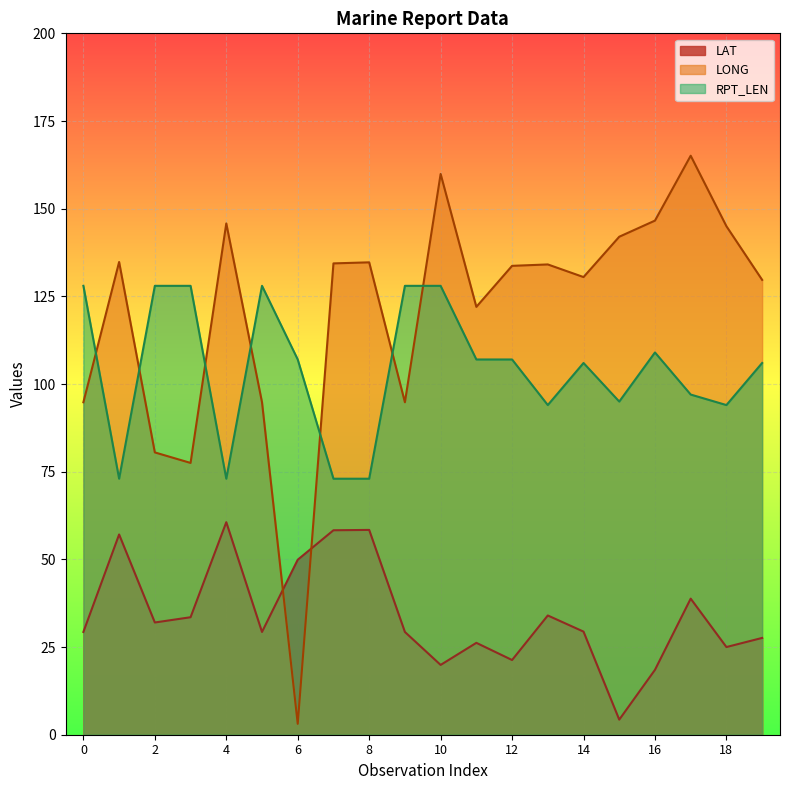

Rank the categories by LONG value from highest to lowest.

17, 10, 16, 4, 18, 15, 1, 8, 7, 13, 12, 14, 19, 11, 0, 5, 9, 2, 3, 6